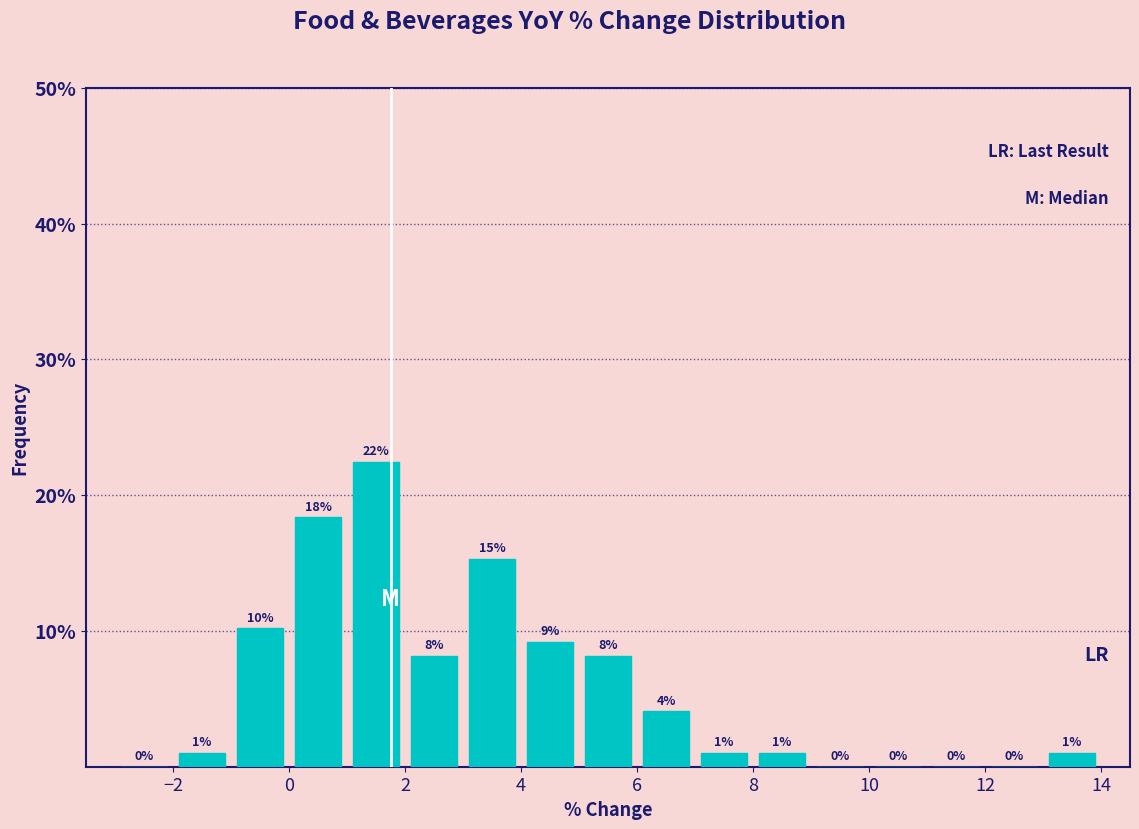

Which range on the x-axis has the tallest bar?

1 to 2